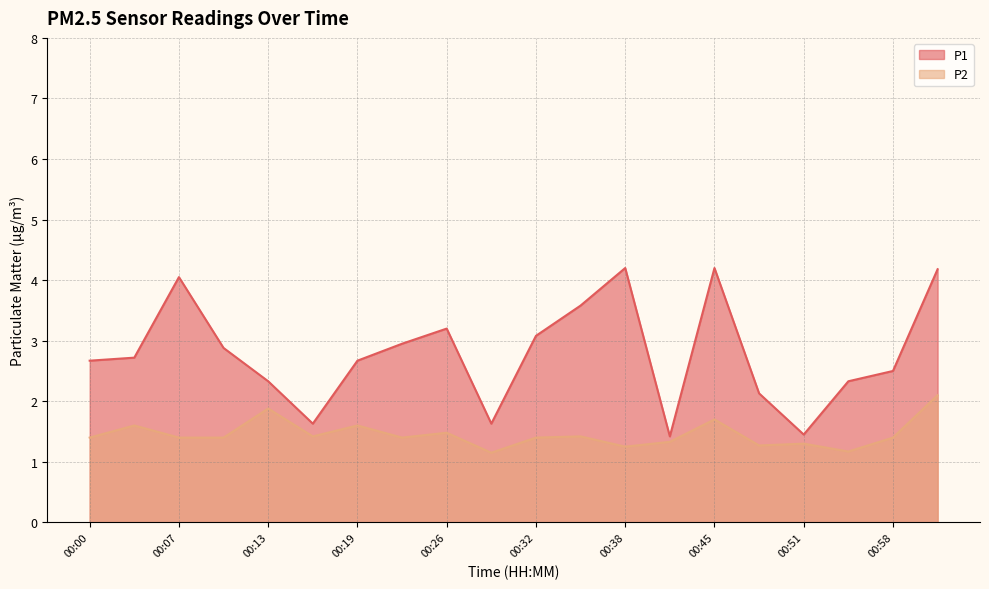

Rank the series by their average value, from highest to lowest.

P1, P2